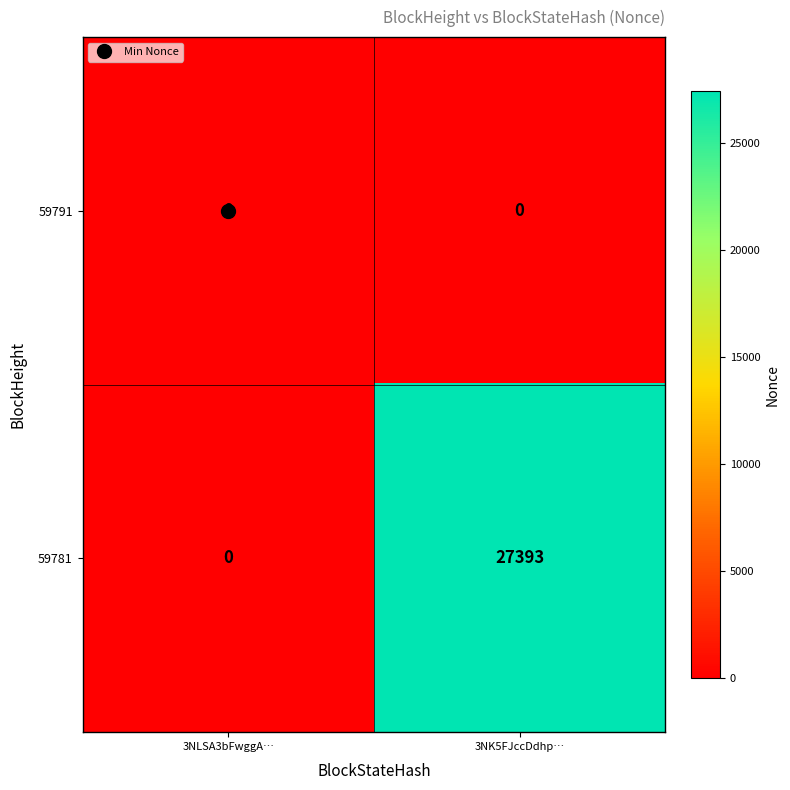

At which label is 59781 closest to 13696?

3NLSA3bFwggA…